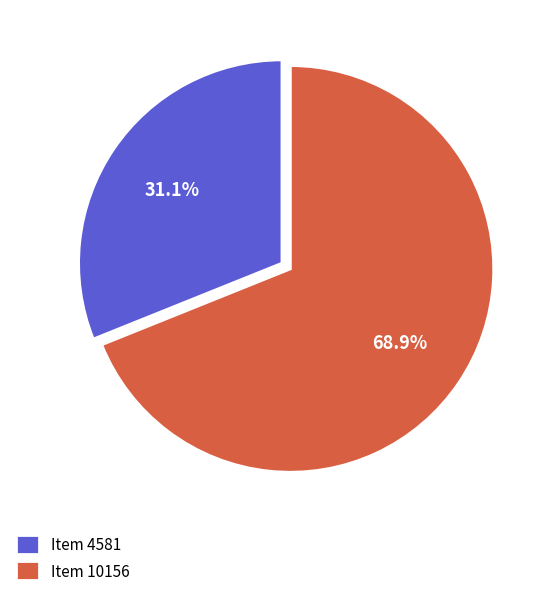

To the nearest percent, what portion does Item 4581 represent?

31%